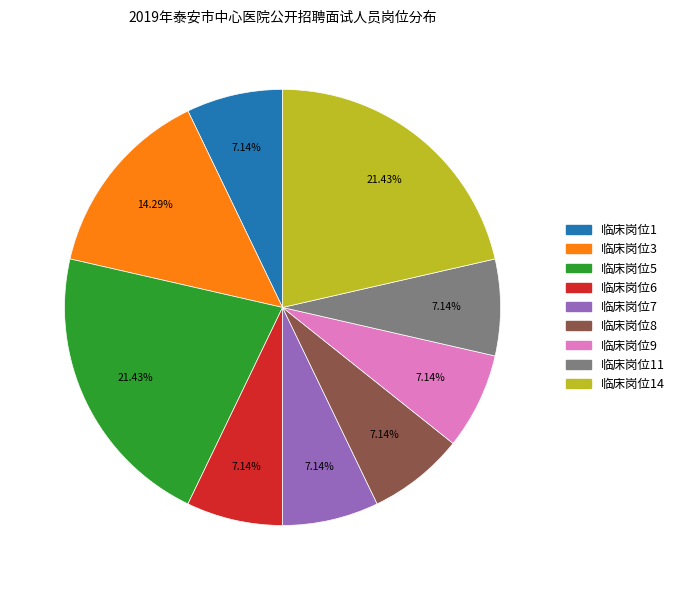

Count the number of slices in the pie.

9